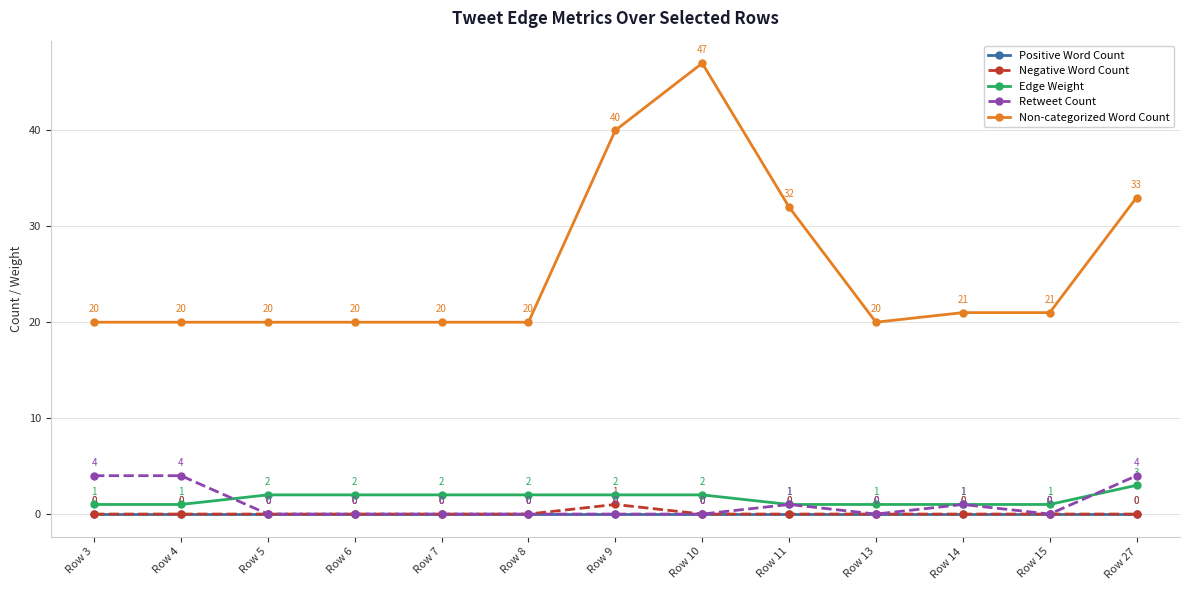

What is the sum of the Edge Weight values at Row 11 and Row 7?

3